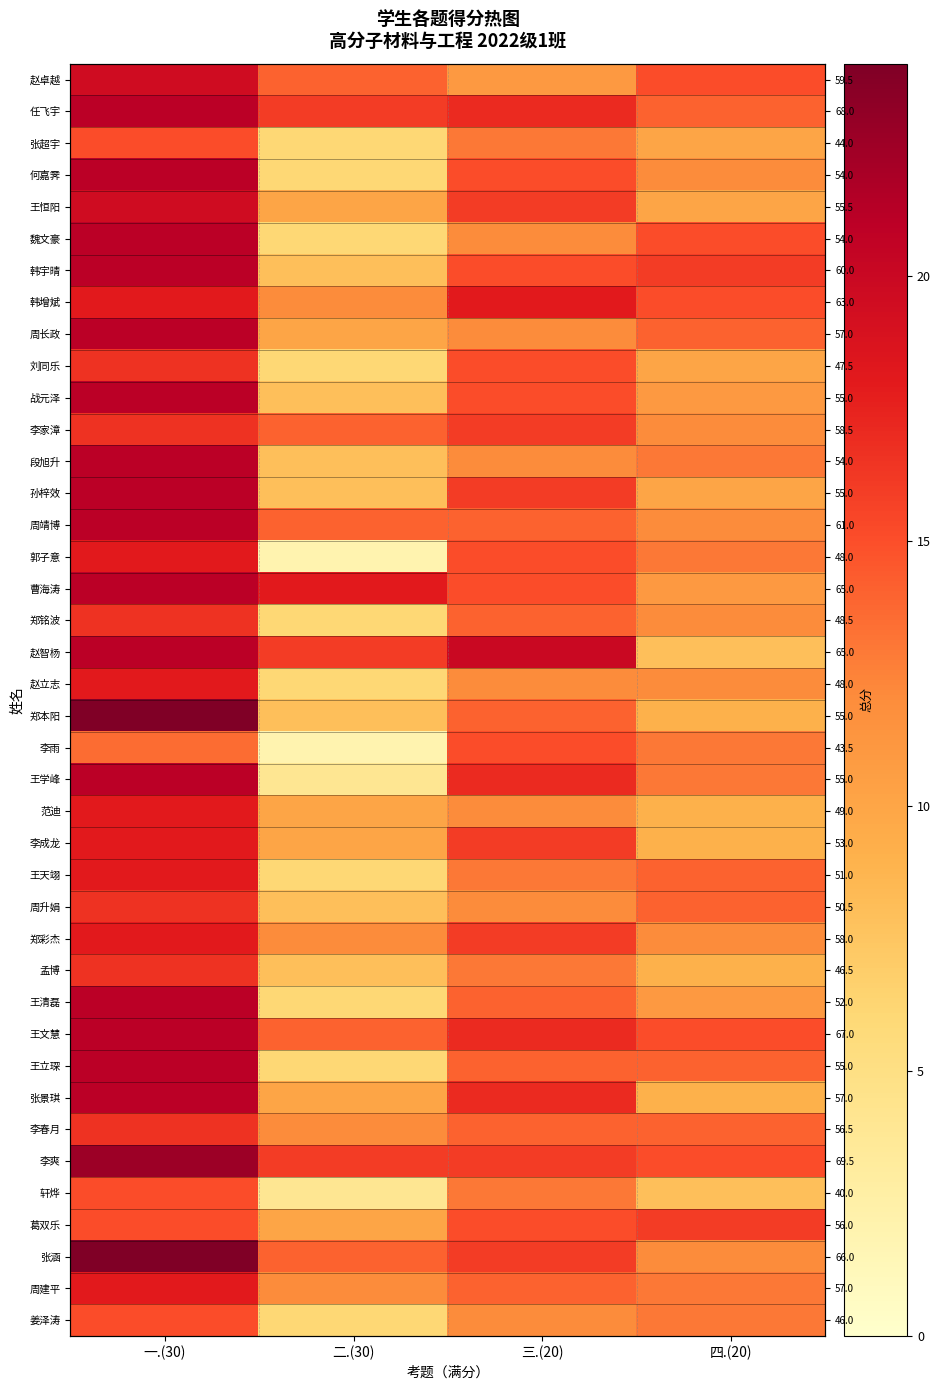

Which label corresponds to the smallest value in the chart?

二.(30)